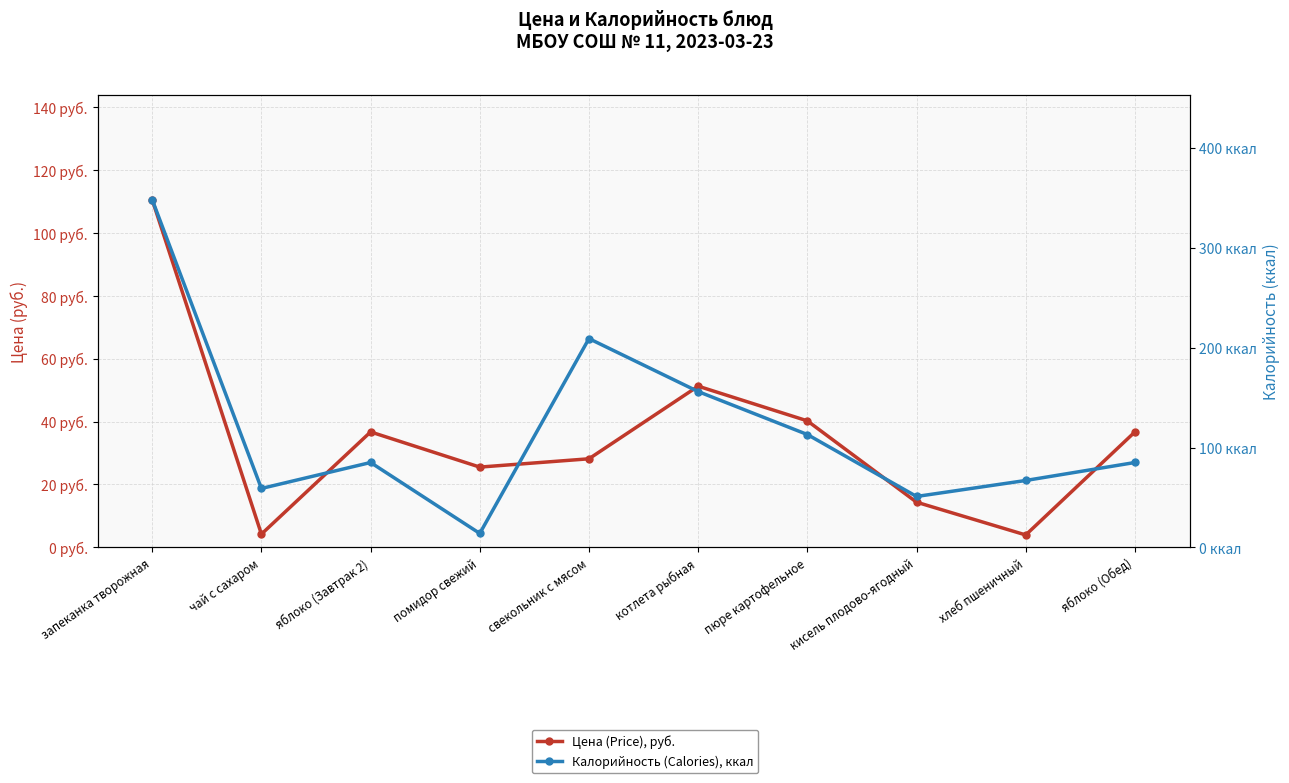

Where is the first local minimum for Цена (Price), руб.?

чай с сахаром